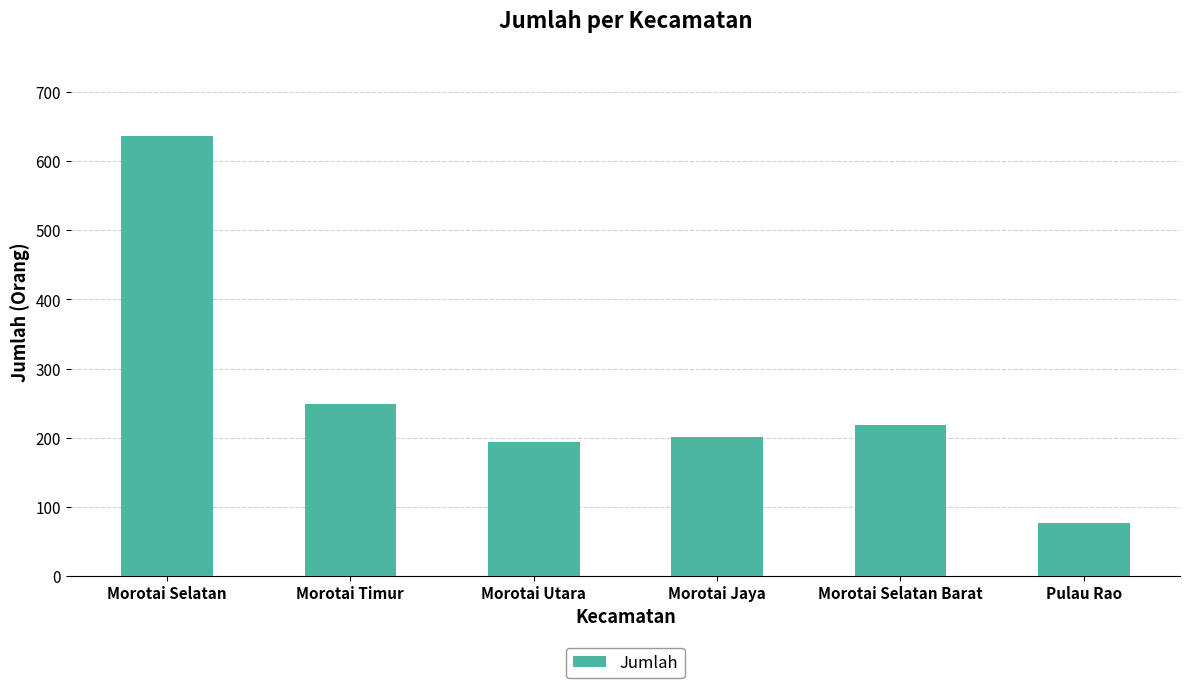

Rank the categories by value from lowest to highest.

Pulau Rao, Morotai Utara, Morotai Jaya, Morotai Selatan Barat, Morotai Timur, Morotai Selatan